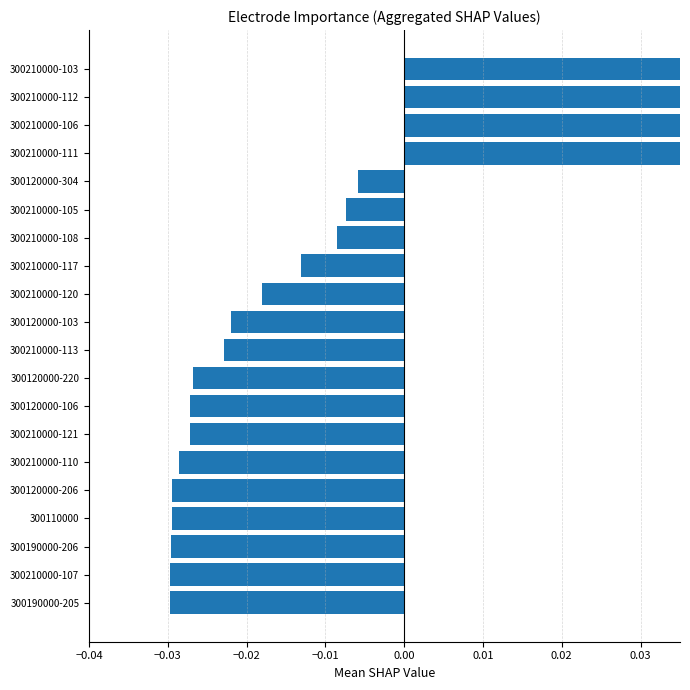

Are the bars grouped side by side (vs. stacked)?

No